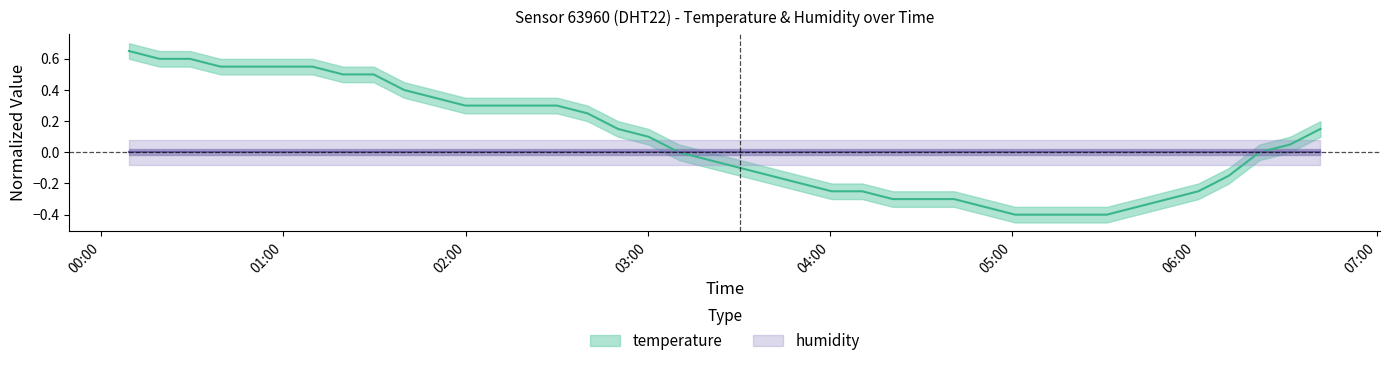

Reading left to right, transcribe all the data shown in this chart.

0.7	0.6	0.6	0.5	0.5	0.5	0.5	0.5	0.5	0.4	0.3	0.3	0.3	0.3	0.3	0.2	0.2	0.1	0.0	-0.0	-0.1	-0.2	-0.2	-0.2	-0.2	-0.3	-0.3	-0.3	-0.3	-0.4	-0.4	-0.4	-0.4	-0.3	-0.3	-0.2	-0.2	0.0	0.0	0.2